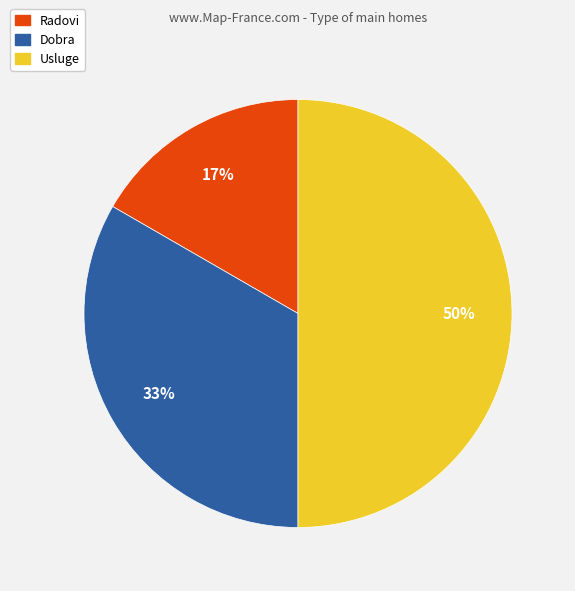

Is the sum of Usluge and Dobra greater than half?

Yes